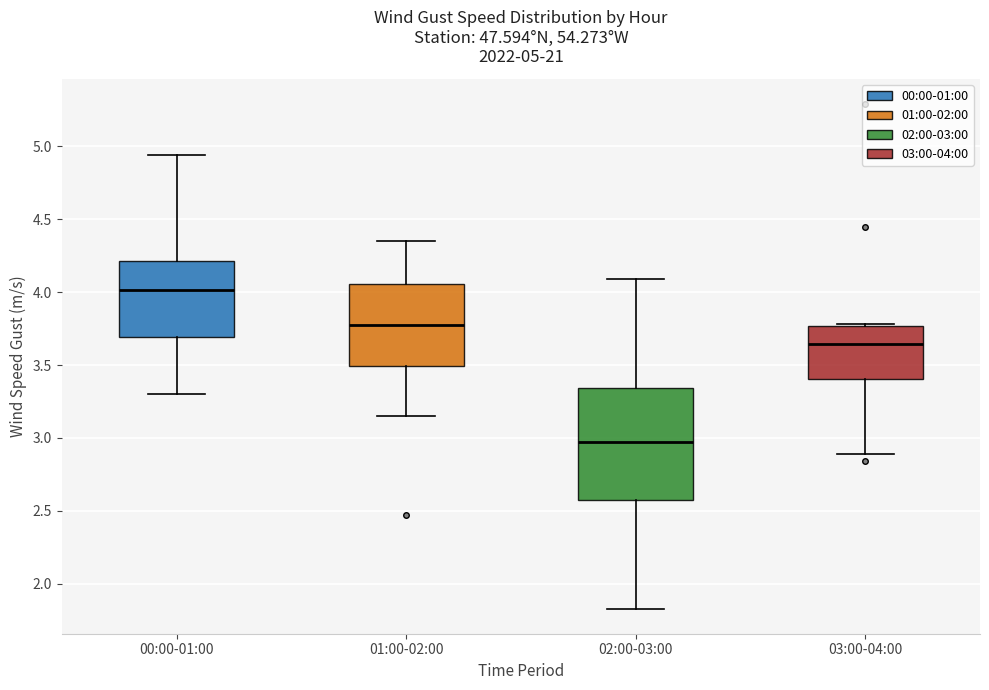

Which box is the tallest, from its lower edge to its upper edge?

02:00-03:00